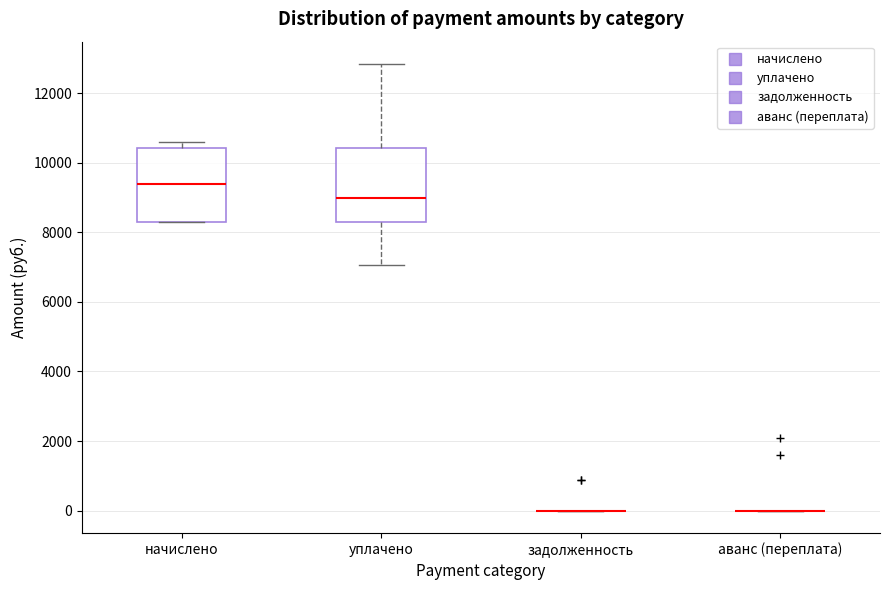

Reading left to right, transcribe this box plot: for each box, give where its median line is, the range the box spans, and where its two whiskers end, as read against the y-axis. The values are not printed on the chart, so give them approximately, as read against the axis.

начислено: median 9400, box 8400 to 10400, whiskers 8200 to 10600
уплачено: median 9000, box 8200 to 10400, whiskers 7000 to 12800
задолженность: box collapsed to a line at 0, whiskers 0 to 0
аванс (переплата): box collapsed to a line at 0, whiskers 0 to 0